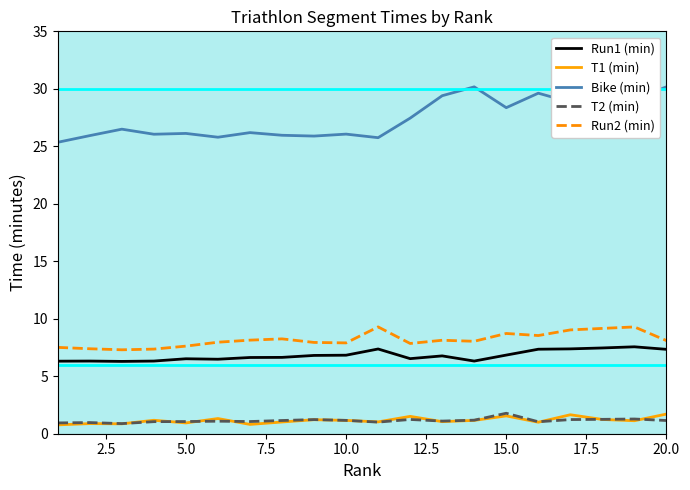

True or false: Run1 (min) and T2 (min) intersect in this chart.

False